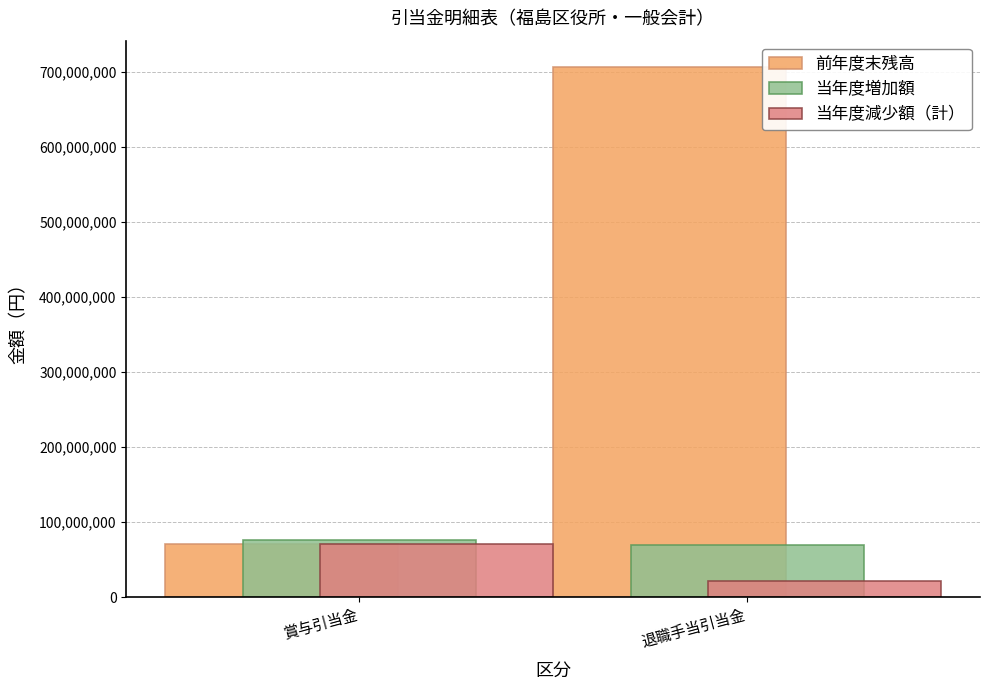

What is the sum of the 当年度減少額（計） values at 退職手当引当金 and 賞与引当金?

92606121